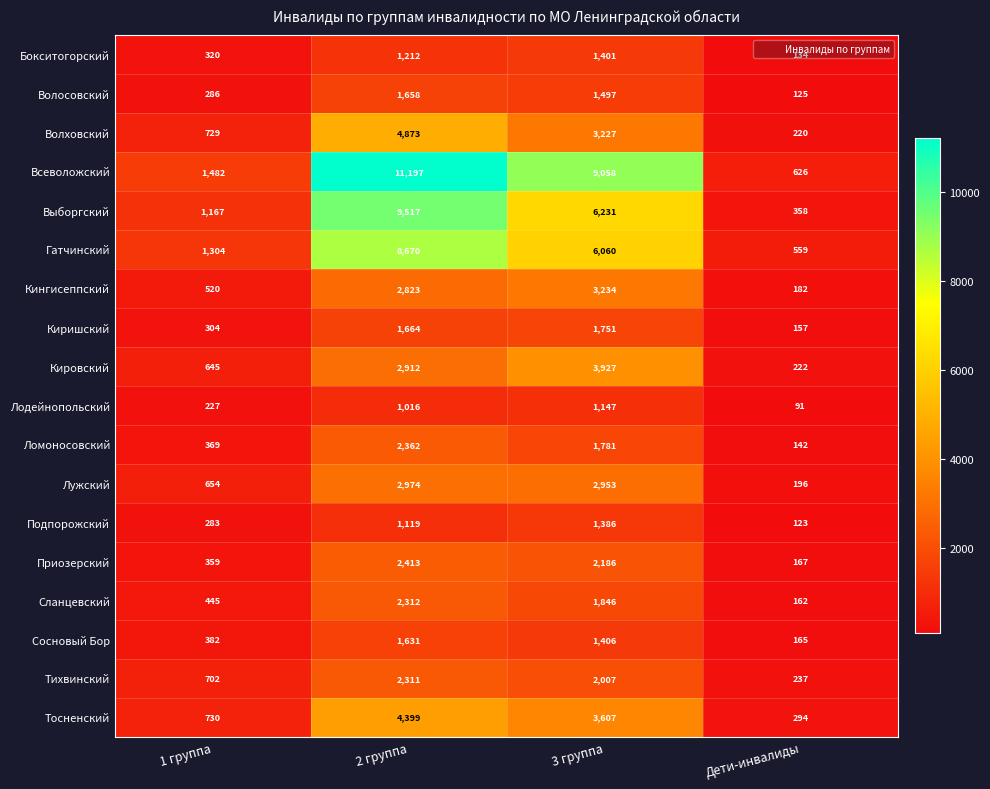

How many categories are shown in the chart?

4